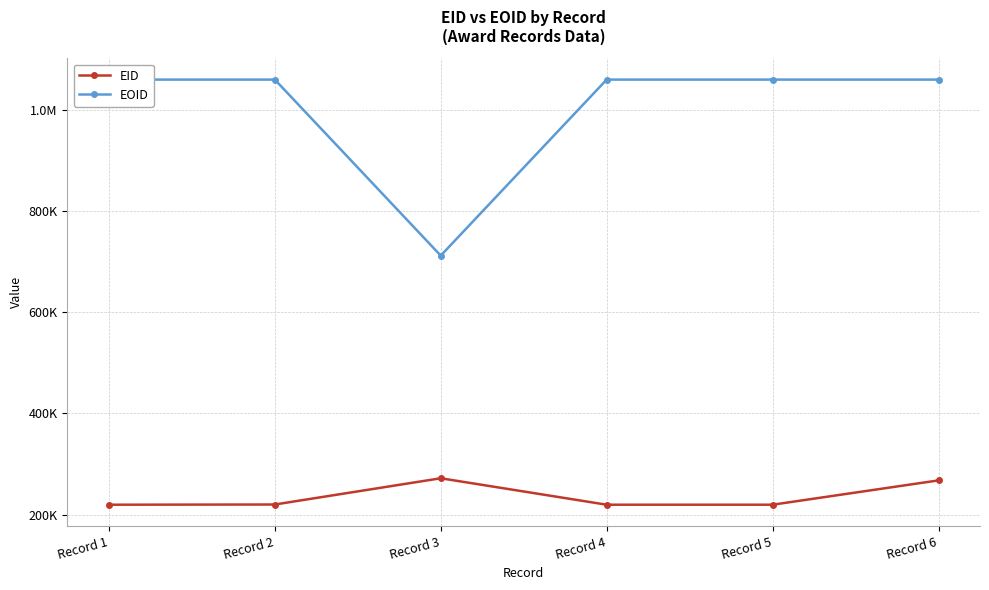

Which category has the highest value in the EOID series?

Record 2